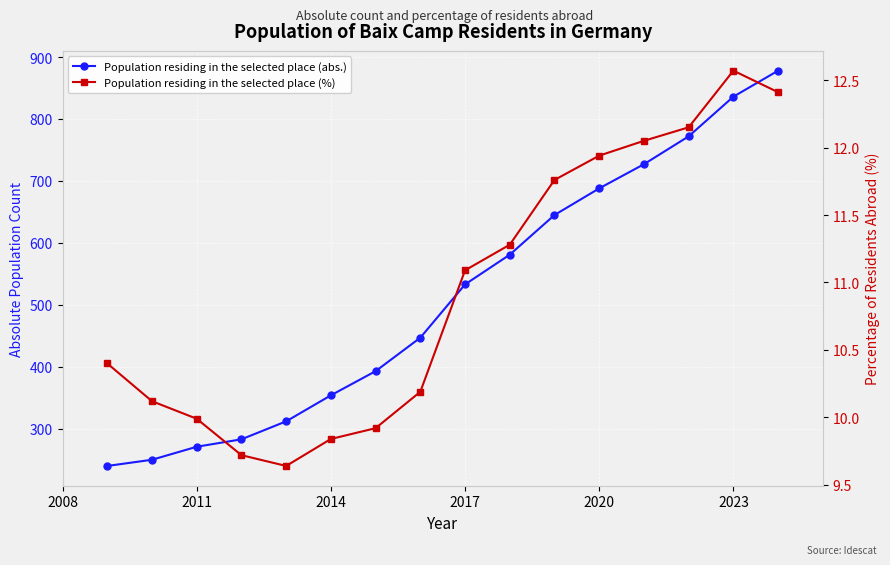

What are all the series names shown in the legend?

Population residing in the selected place (abs.), Population residing in the selected place (%)